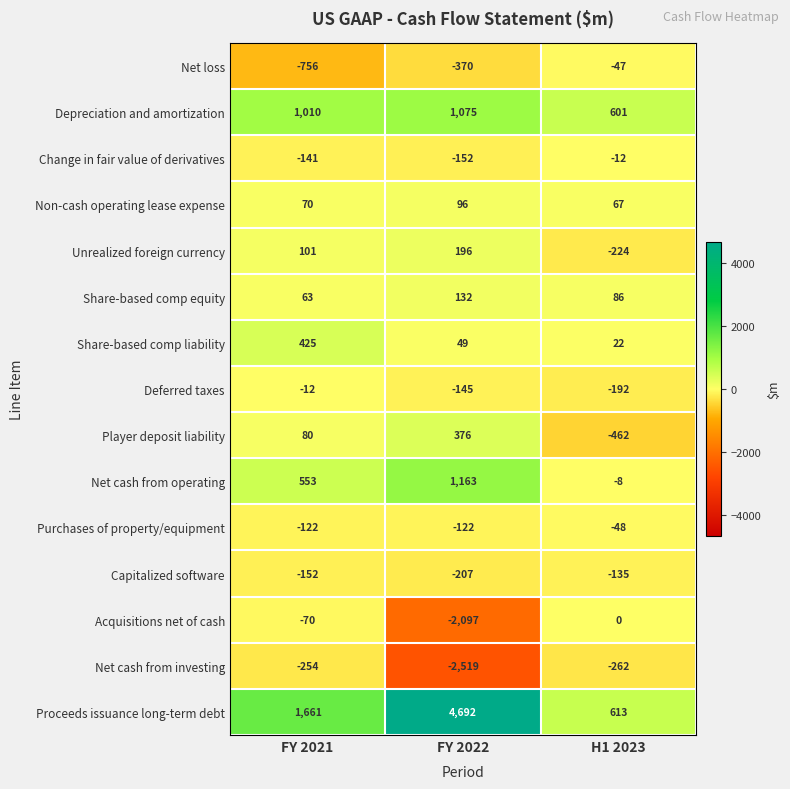

What is the difference between the Share-based comp liability values at FY 2021 and H1 2023?

403